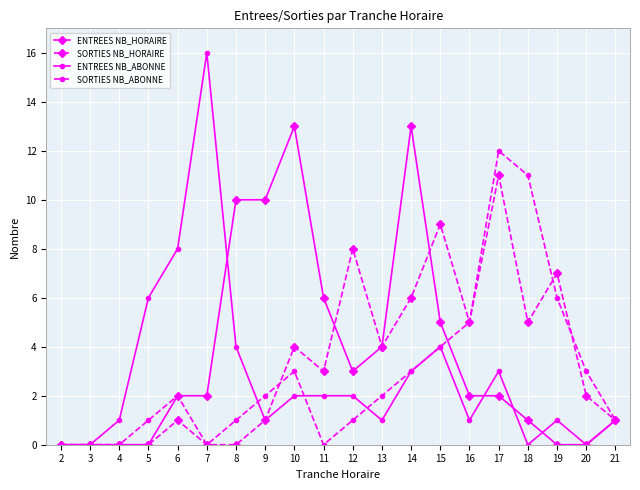

List the series in order of their peak value, lowest first.

SORTIES NB_HORAIRE, SORTIES NB_ABONNE, ENTREES NB_HORAIRE, ENTREES NB_ABONNE